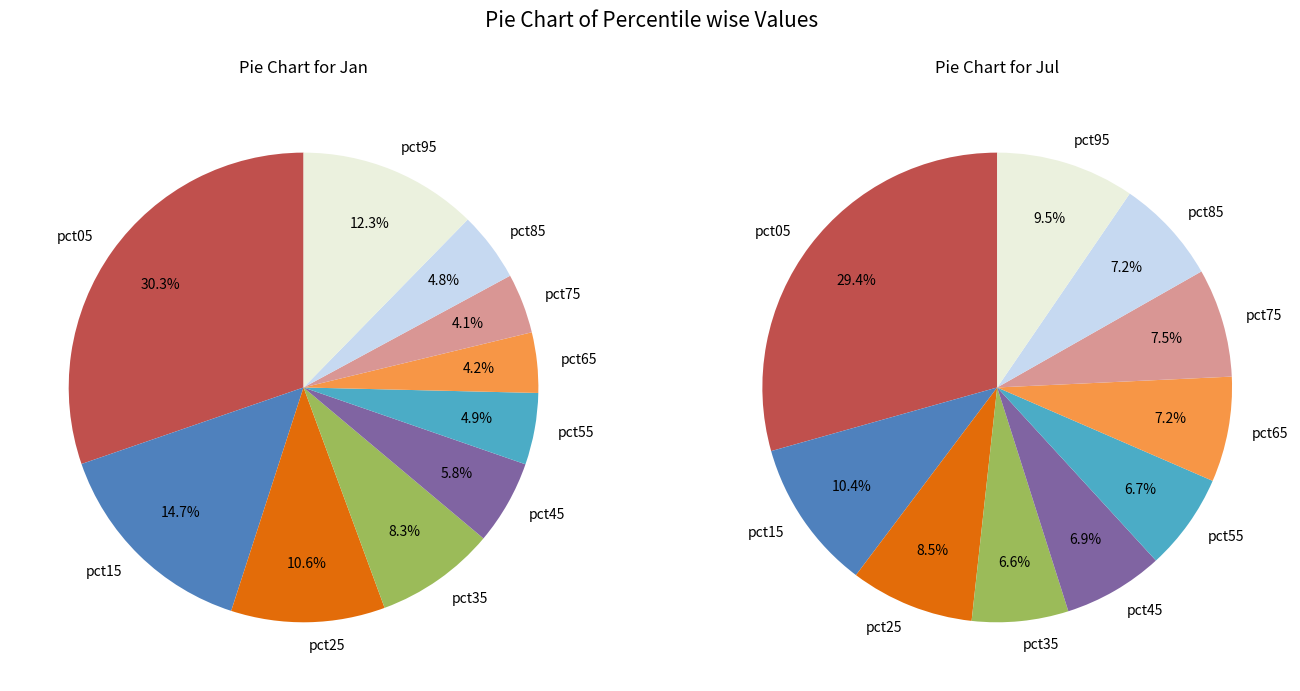

What percentage is NOT represented by 7?

95.9%